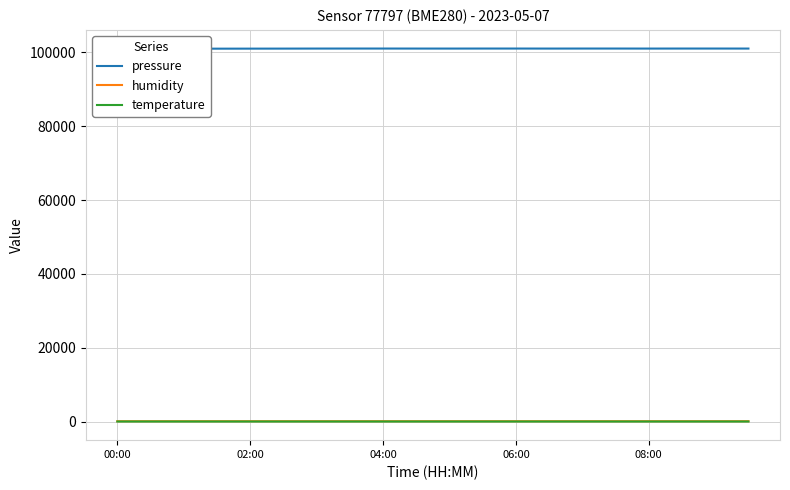

How many lines are shown in the chart?

3